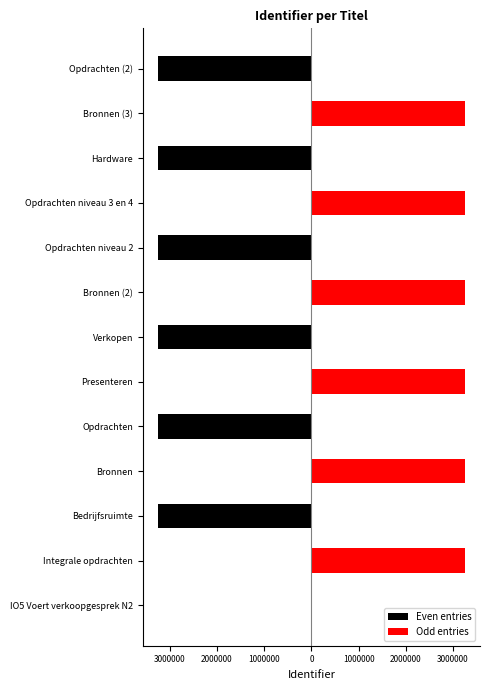

List the series in order of their peak value, highest first.

Odd entries, Even entries